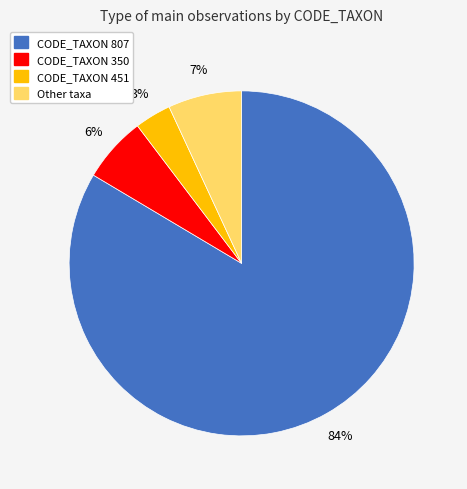

Is there any slice that represents more than half of the pie?

Yes